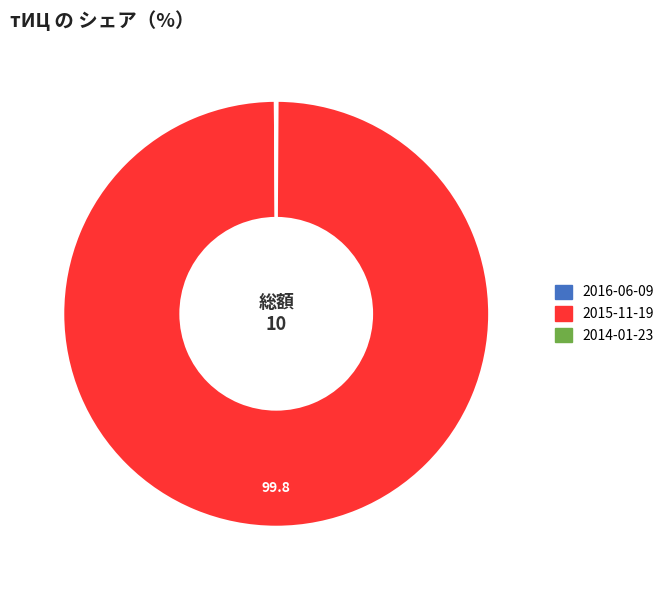

Which slice represents more than half of the pie?

2015-11-19 (тИЦ=10)